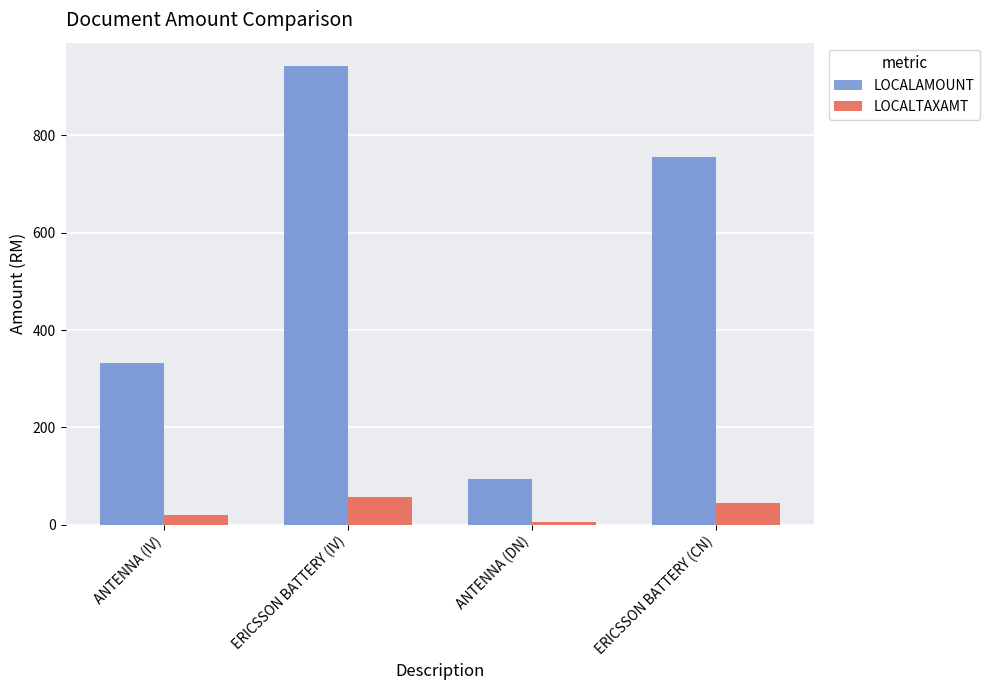

How many data points in LOCALTAXAMT are above 45?

2